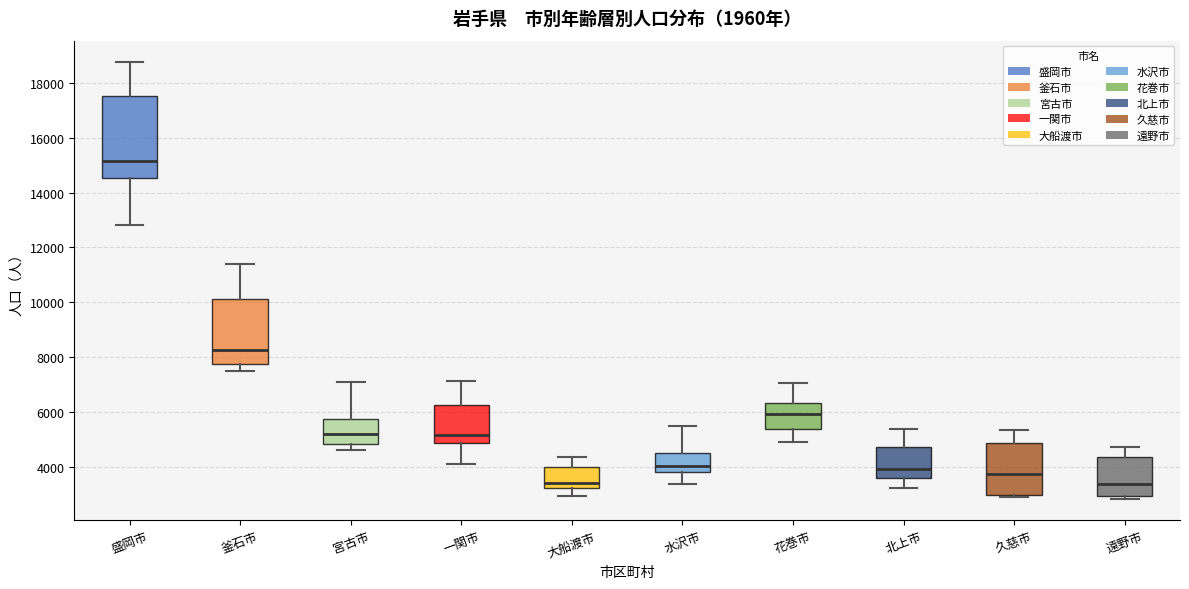

Comparing the boxes themselves (not the whiskers), which one is the tallest?

盛岡市